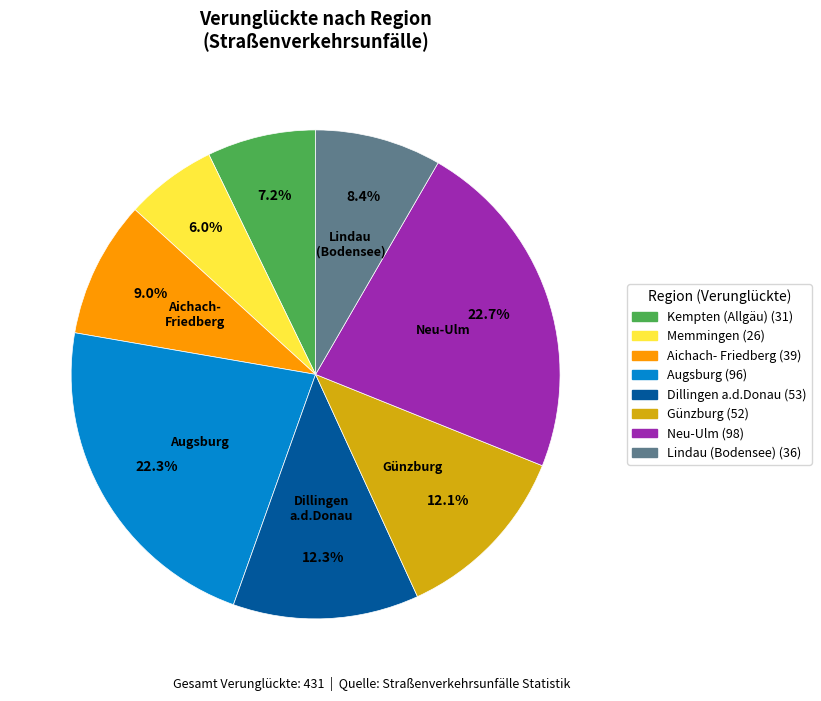

Is there a majority slice in this chart?

No